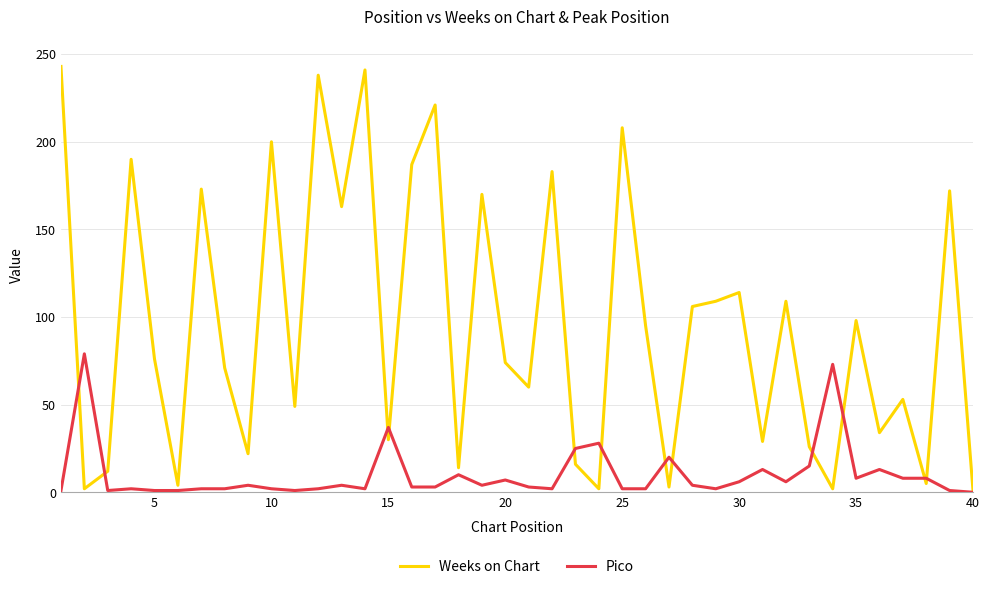

What is the difference between the maximum and minimum values in the Pico series?

79